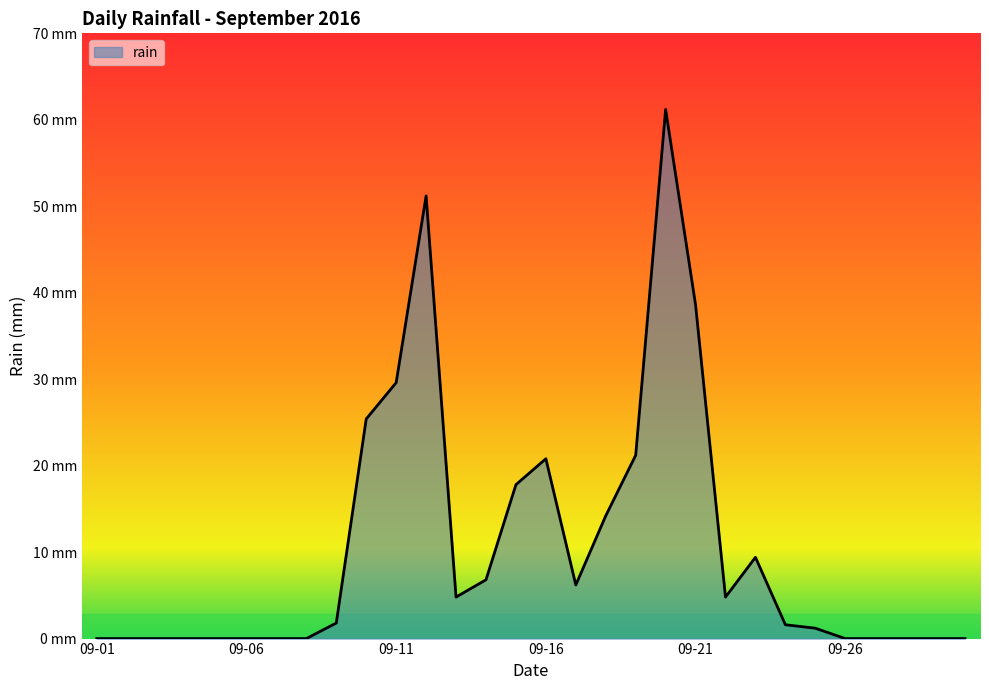

Is this an area chart (filled region under the line)?

Yes